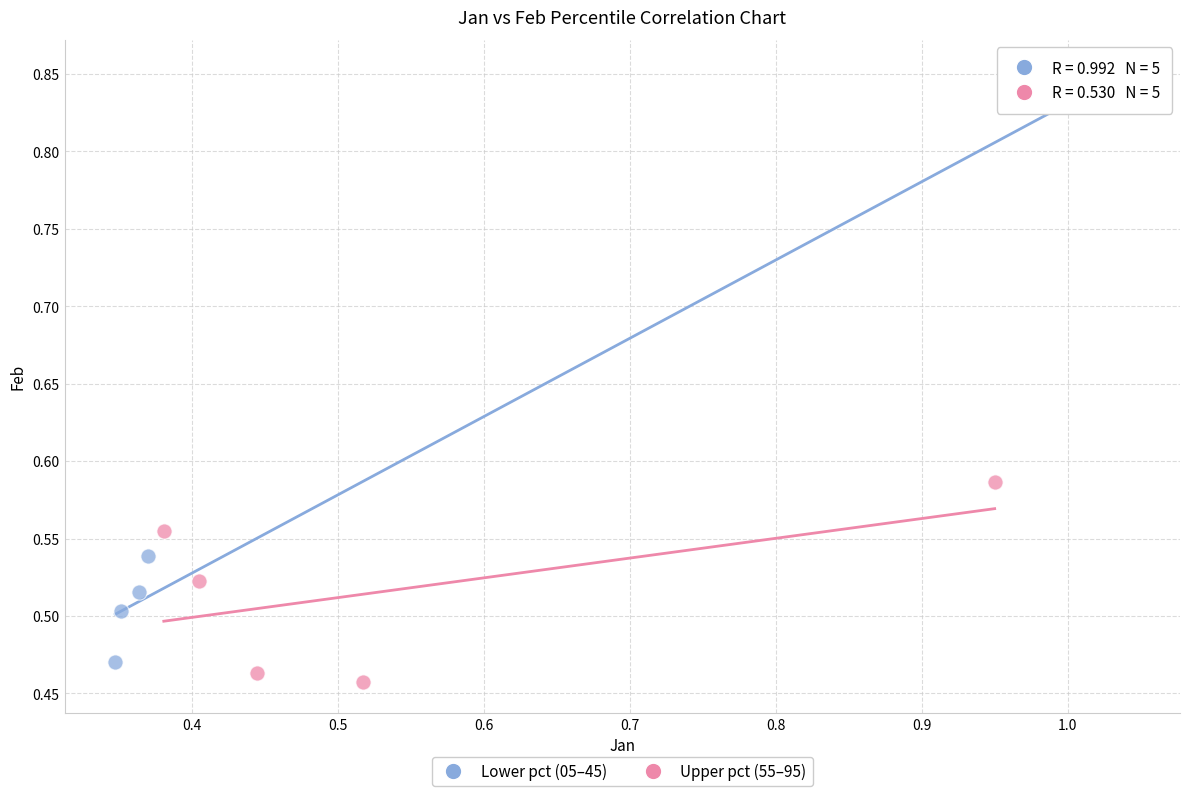

Which series has the widest spread of Y values?

Lower pct (05–45)